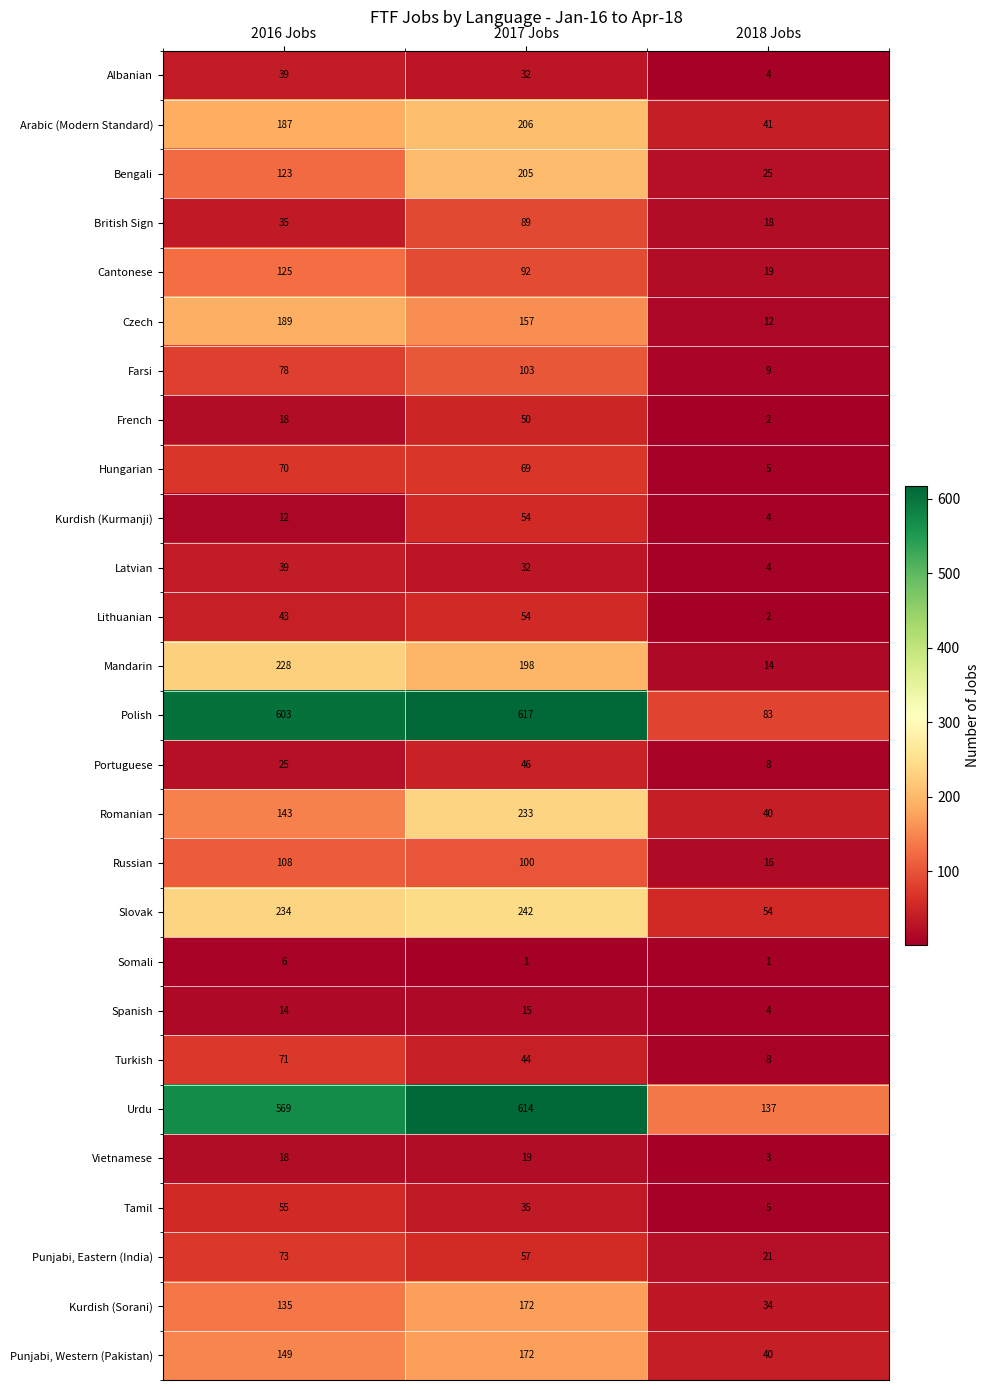

Count the Tamil values in the range 5 to 55.

3